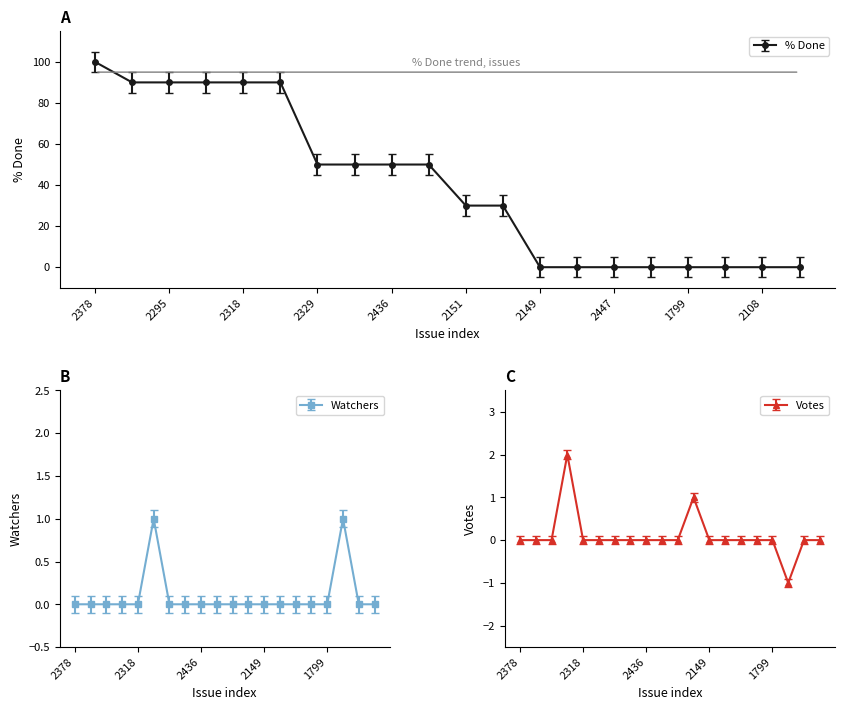

How many lines are shown in the chart?

3